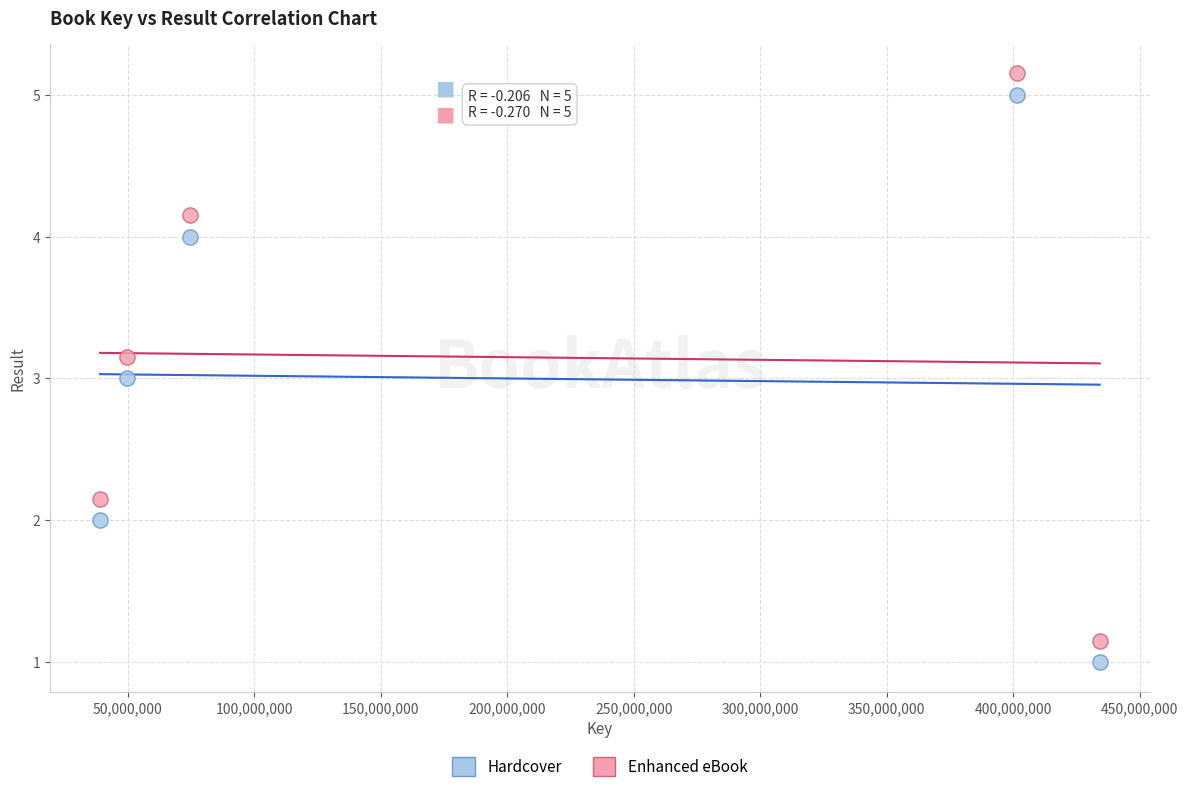

What is the X range (max minus min) for the scatter plot?

395117641.0